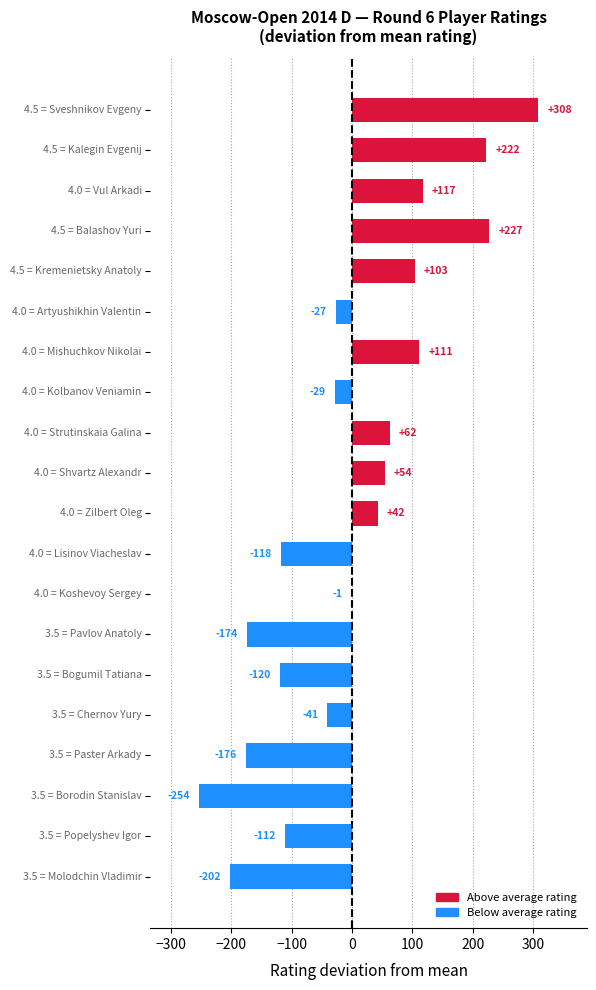

What is the maximum value shown in the chart?

308.4